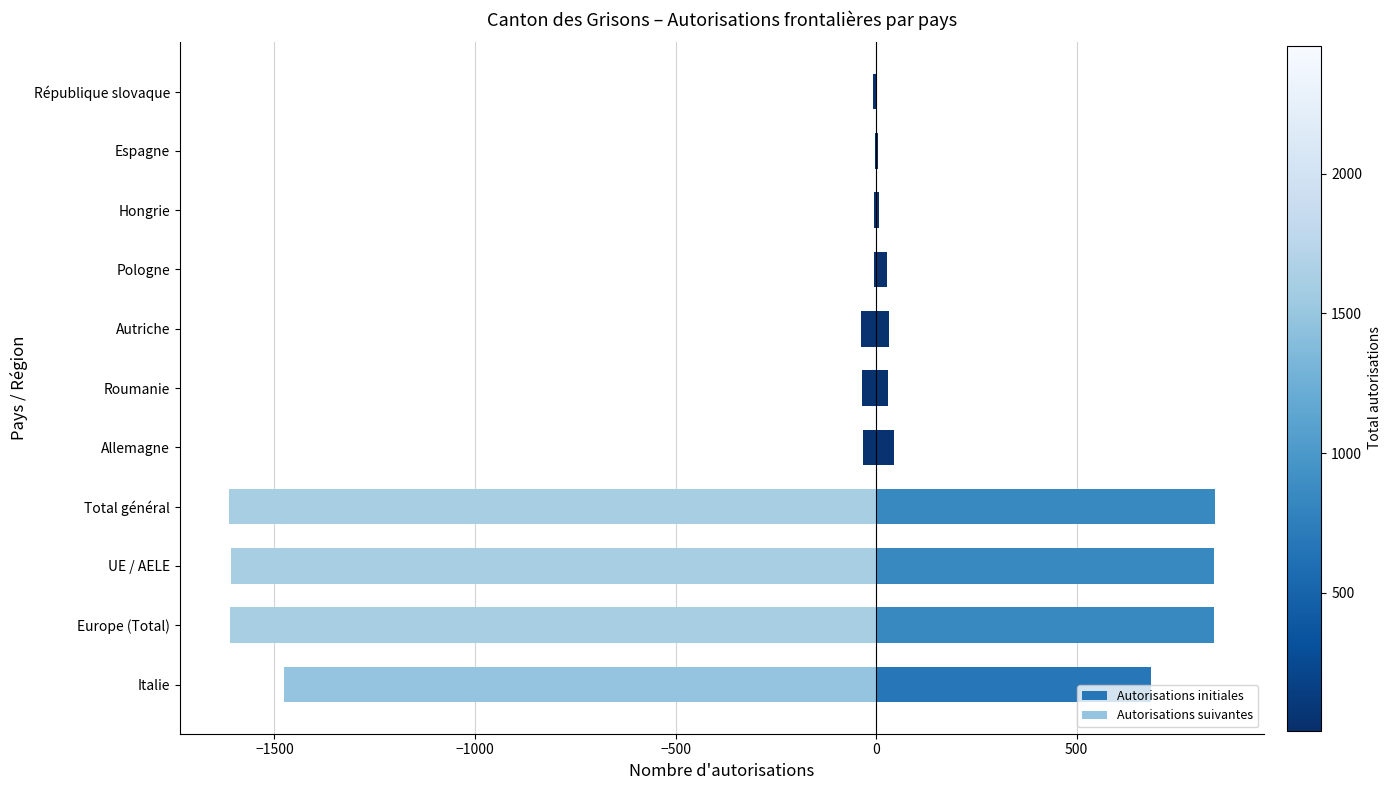

At République slovaque, list the series in order from largest to smallest.

Autorisations initiales, Autorisations suivantes